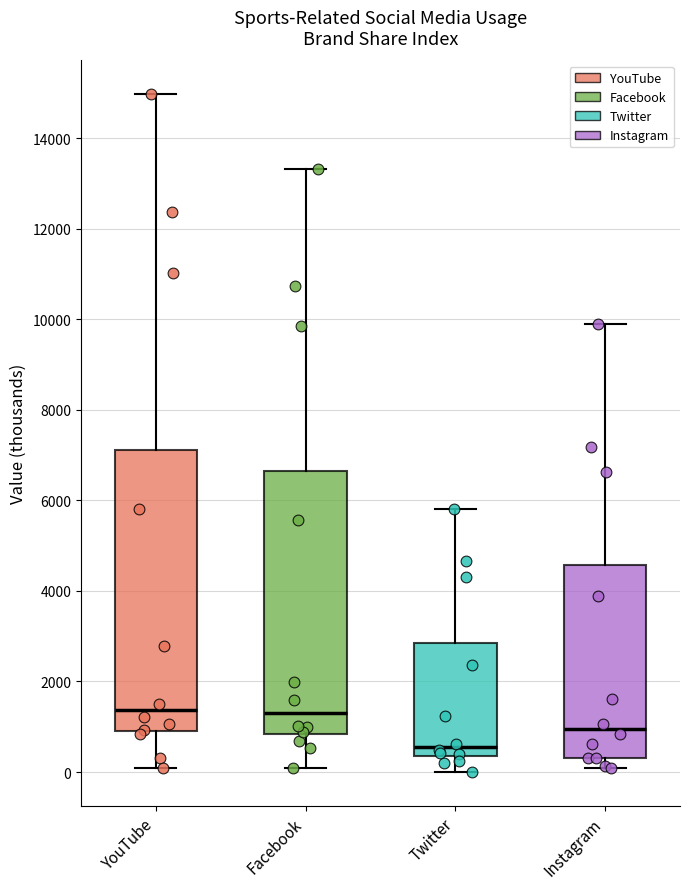

Which box is the tallest, from its lower edge to its upper edge?

YouTube